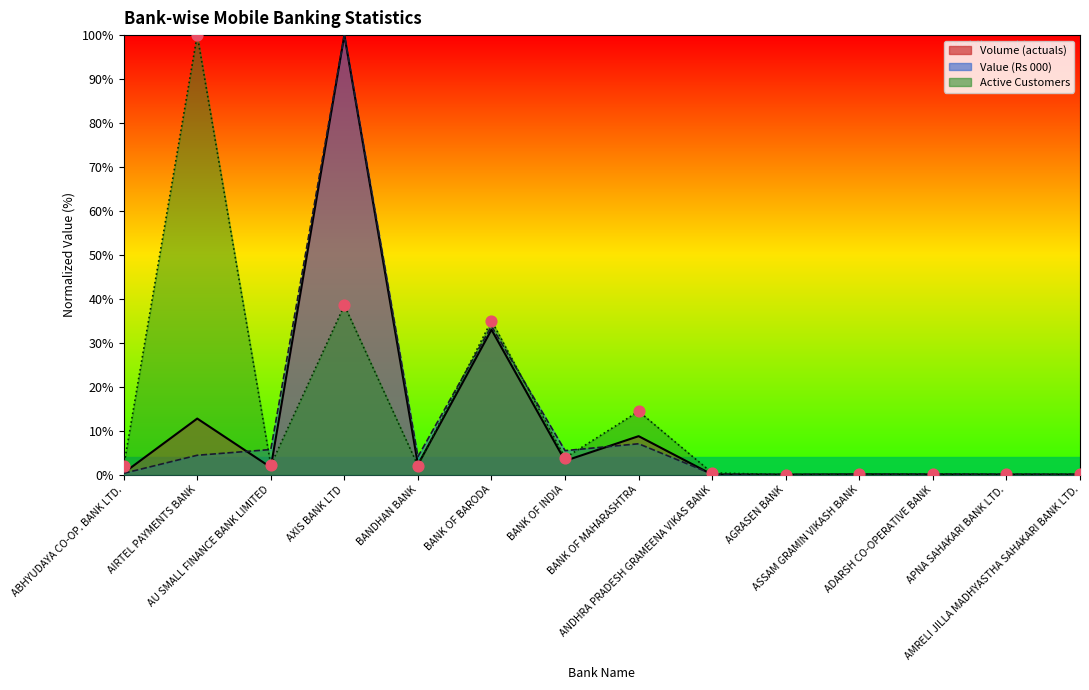

What is the total value across all series at BANK OF INDIA?

12.4